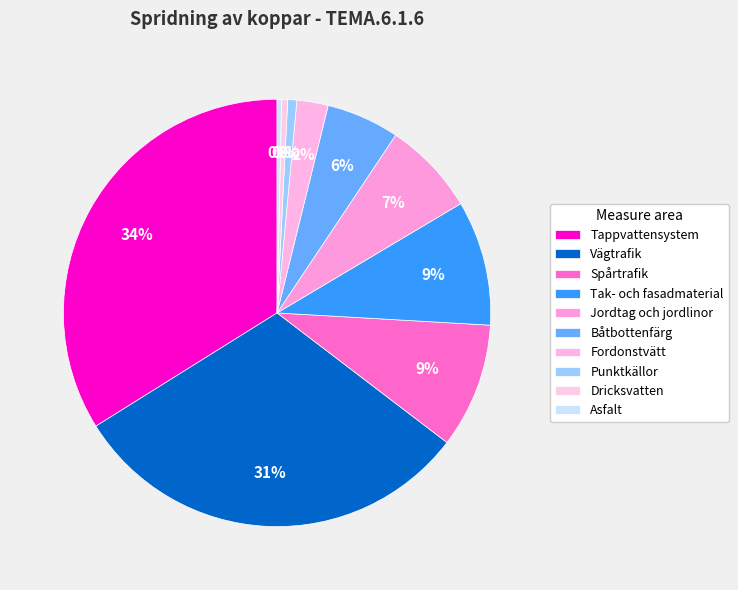

Is there a majority slice in this chart?

No